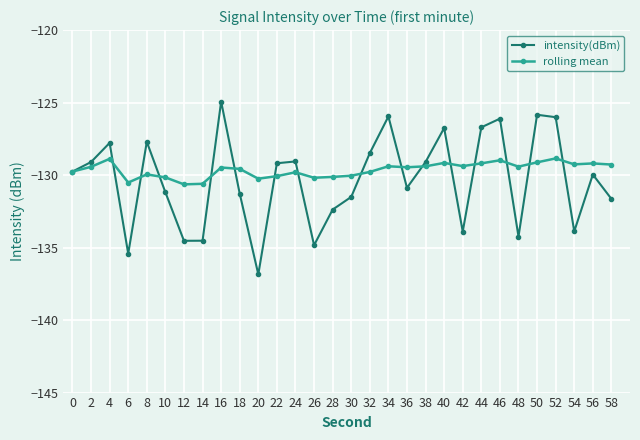

What are all the series names shown in the legend?

intensity(dBm), rolling mean